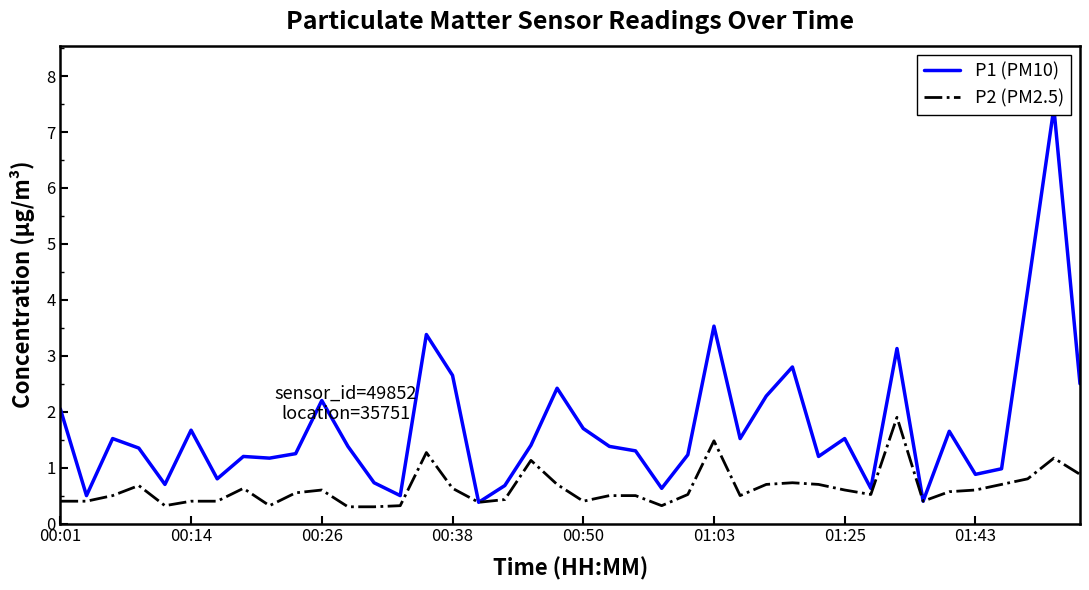

Is it true that P2 (PM2.5) equals 0.6 at 00:26?

True